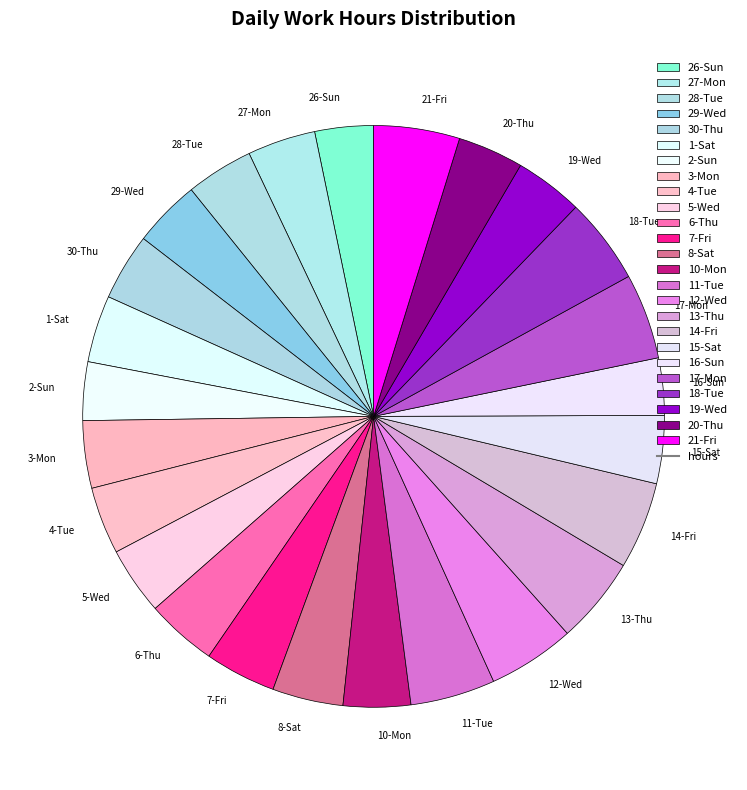

Approximately how many times larger is the value at 16-Sun compared to 4-Tue?

0.9